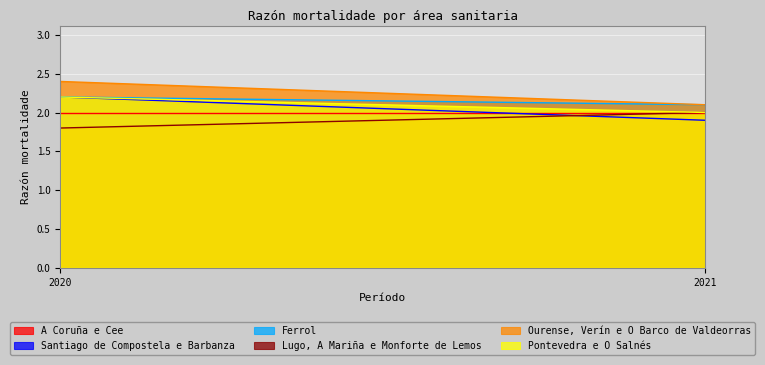

The value of Ferrol at 2020 is 0.5. True or false?

False